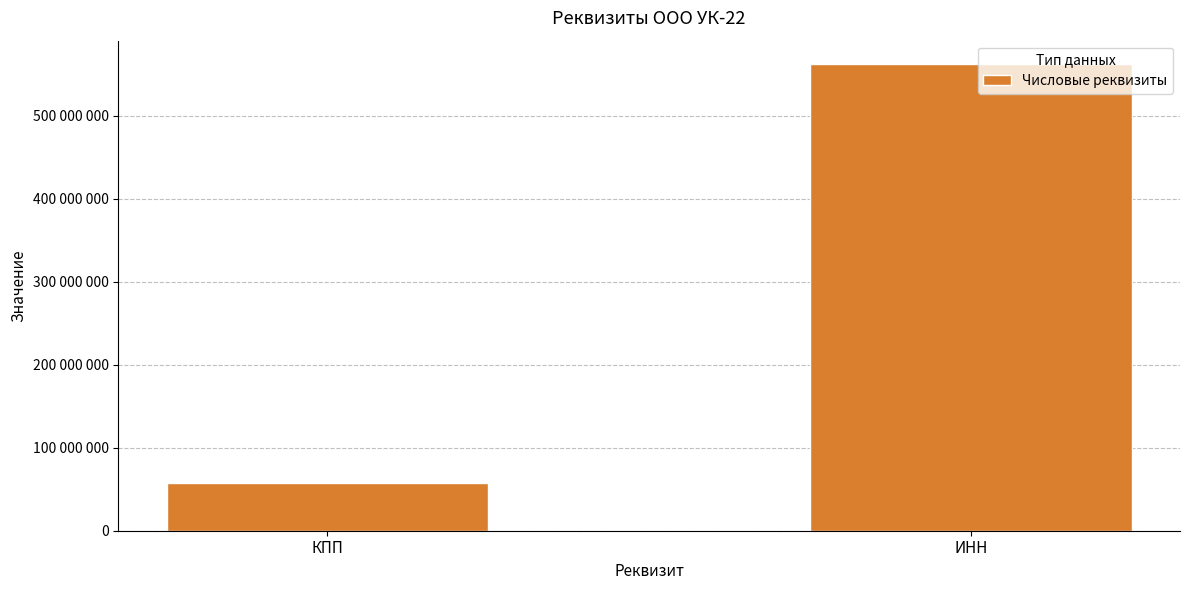

What is the difference between the maximum and minimum values?

504862752